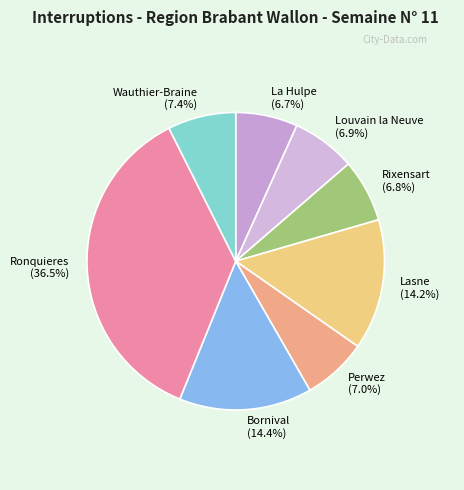

What is the largest slice in the pie chart?

Ronquieres